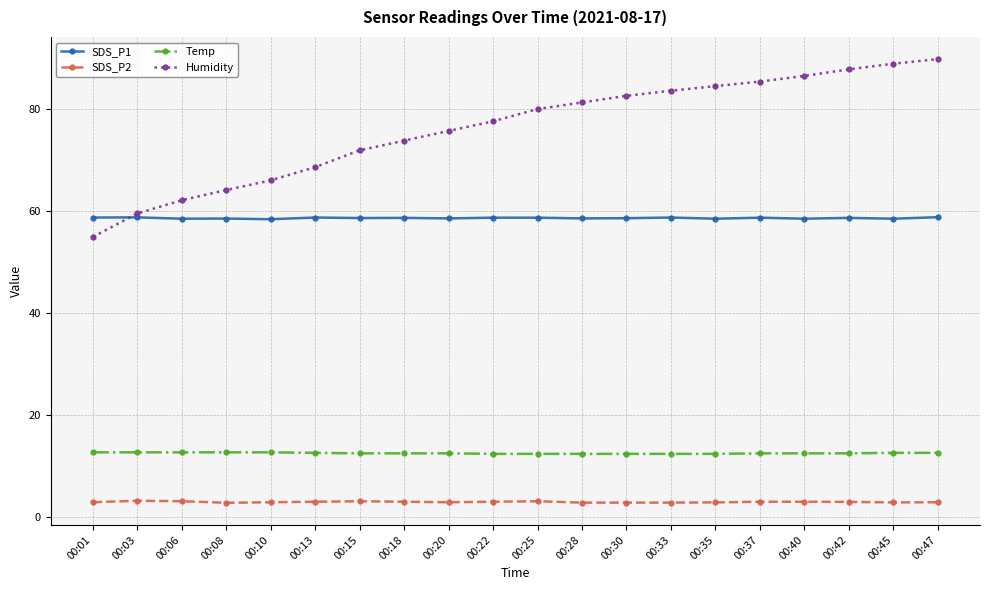

True or false: SDS_P1 and Humidity intersect in this chart.

True